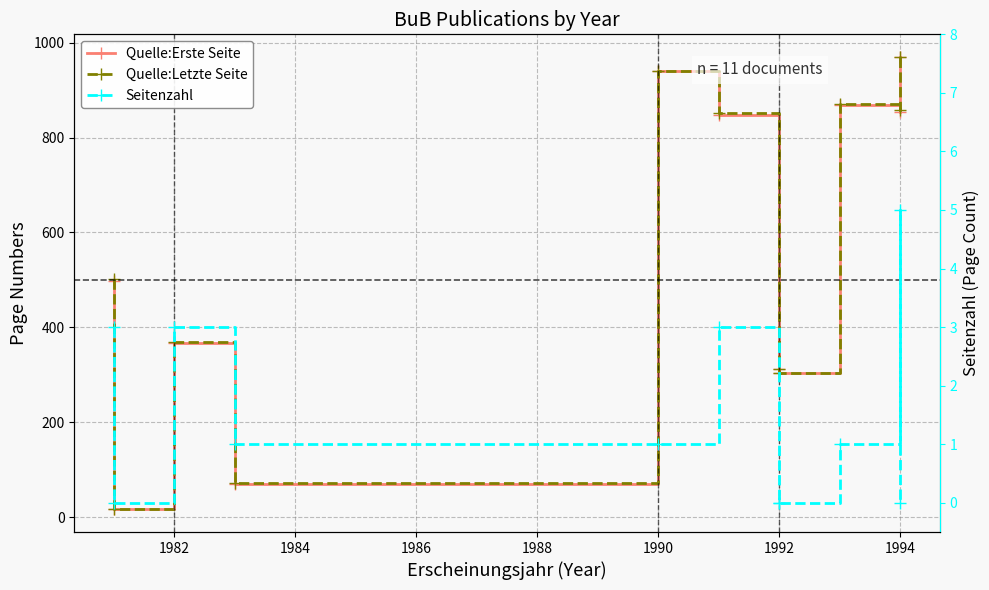

The Seitenzahl series shows 1 at 1990. True or false?

False